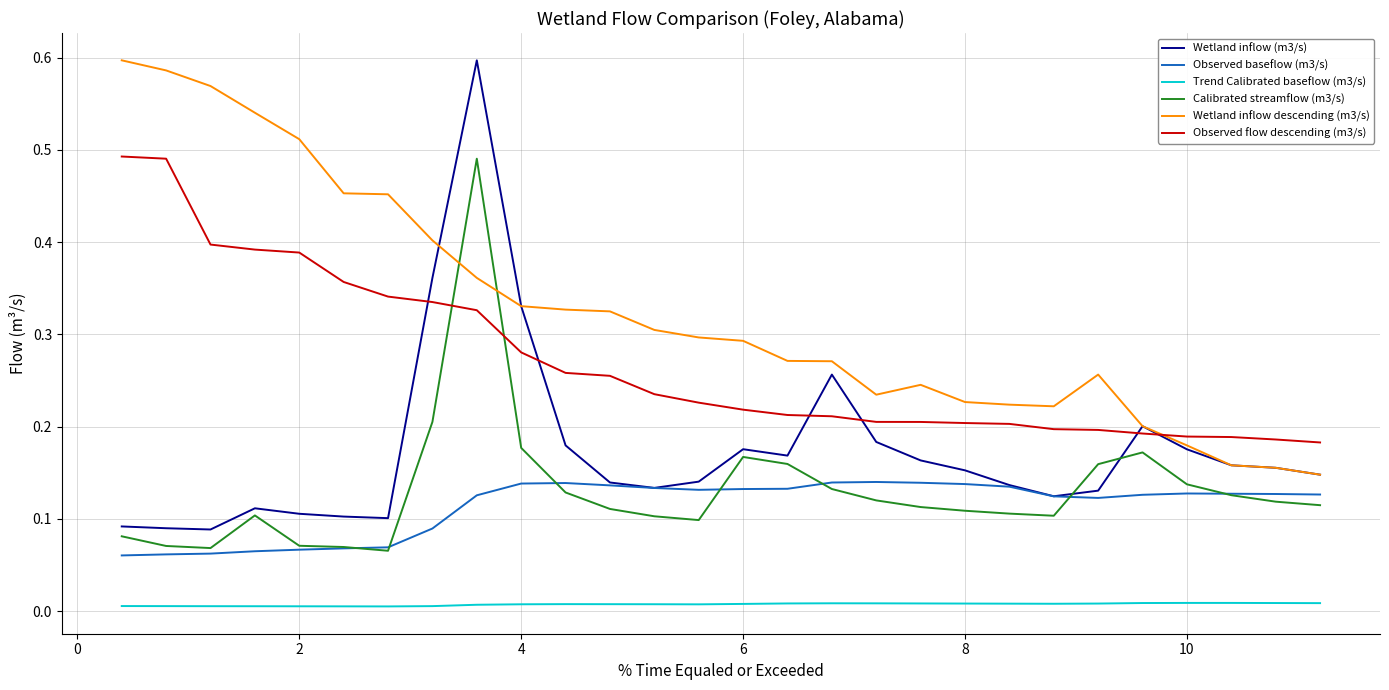

How many lines are shown in the chart?

6